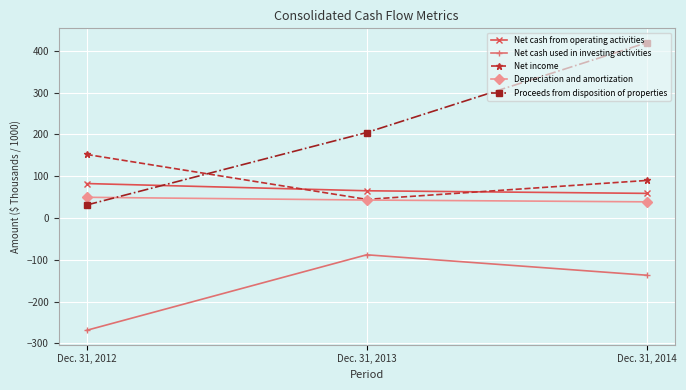

Is the value of Net income at Dec. 31, 2014 greater than the value of Depreciation and amortization at Dec. 31, 2013?

Yes